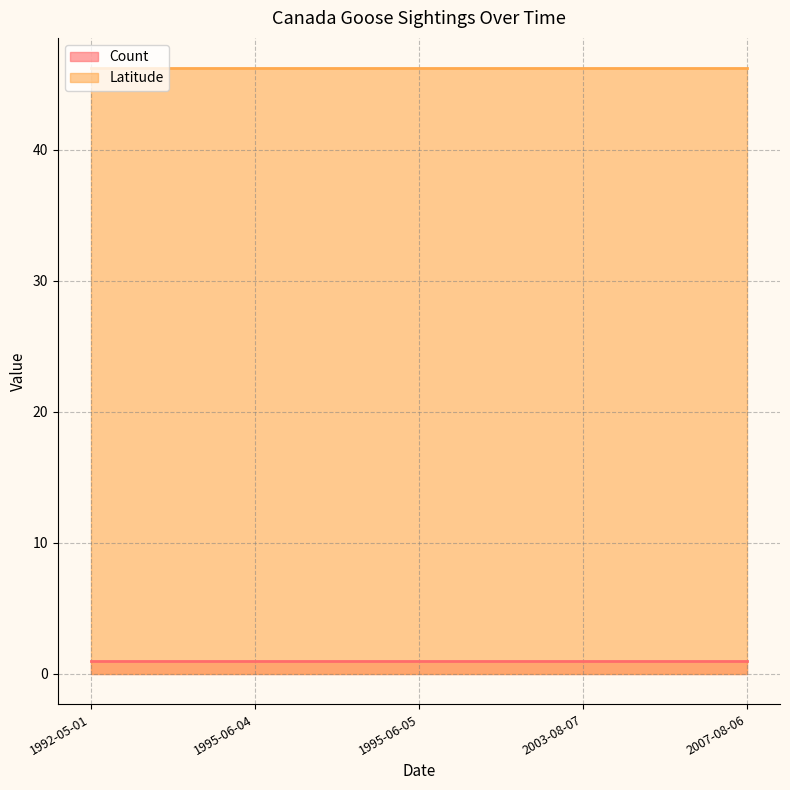

Which category has the lowest value across all series?

1992-05-01